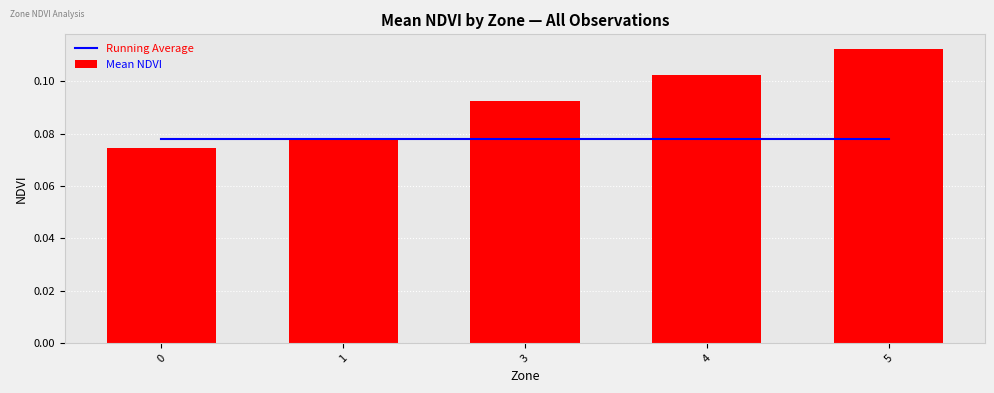

Which series has the largest range (max minus min)?

Mean NDVI